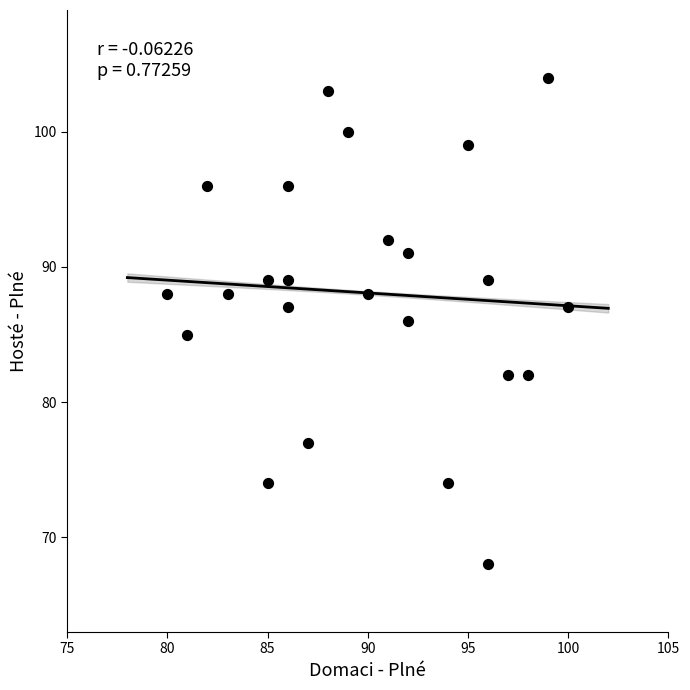

What is the range of X values (max minus min)?

20